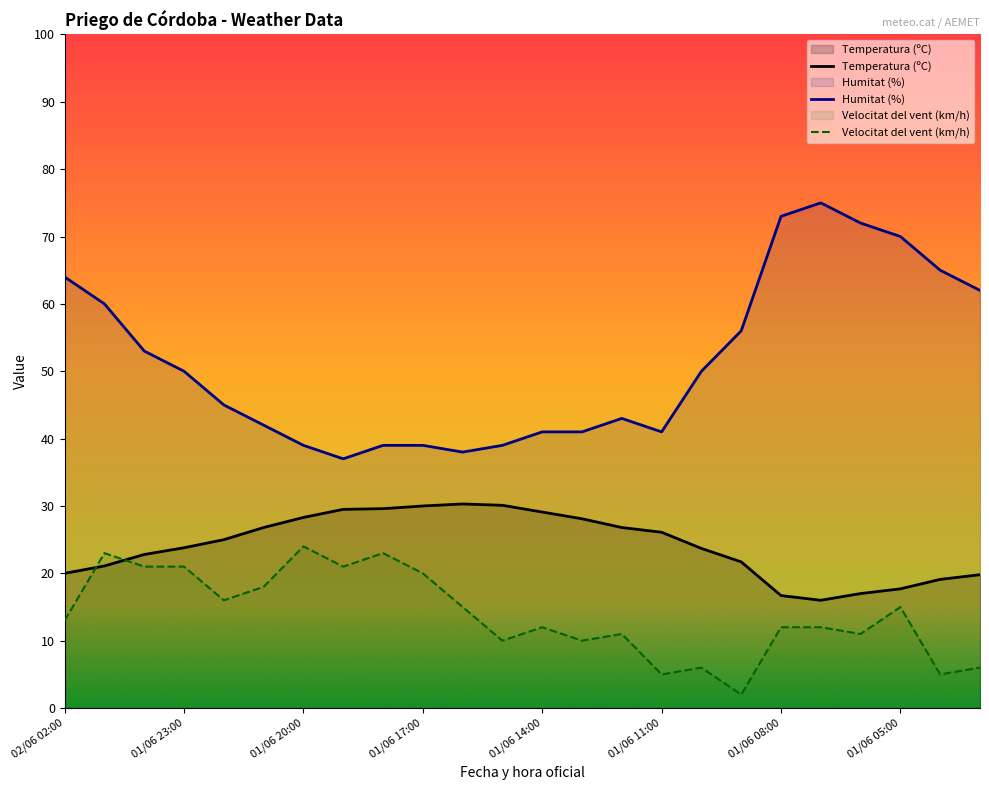

Rank the series by their average value, from highest to lowest.

Humitat (%), Temperatura (ºC), Velocitat del vent (km/h)